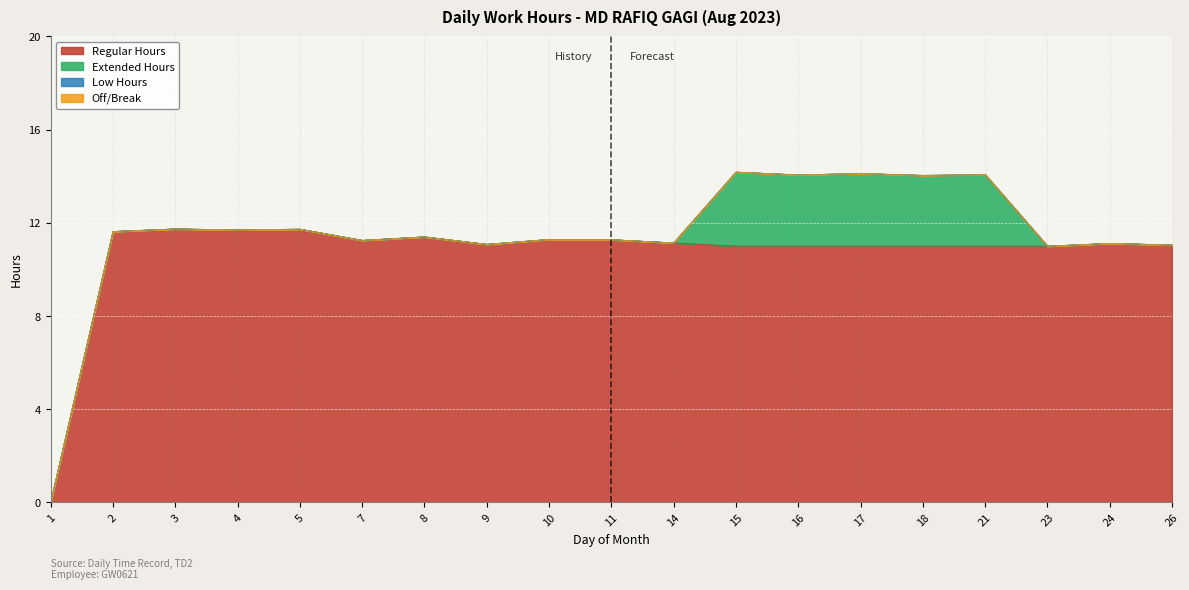

Which has a higher value, 2 or 11?

2